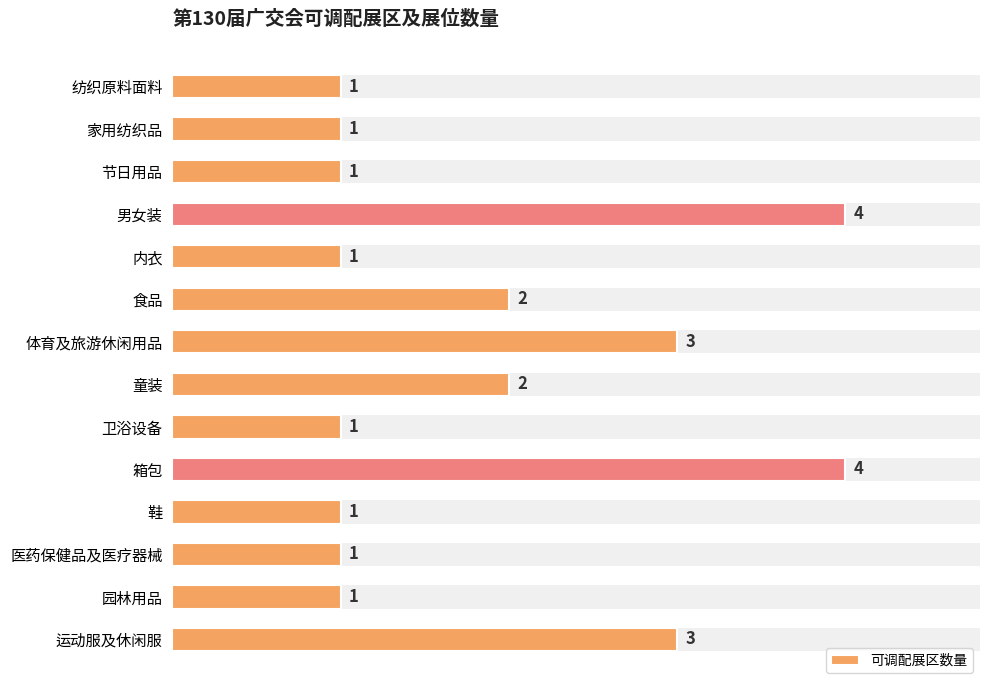

True or false: the data shows 1 at 童装.

False